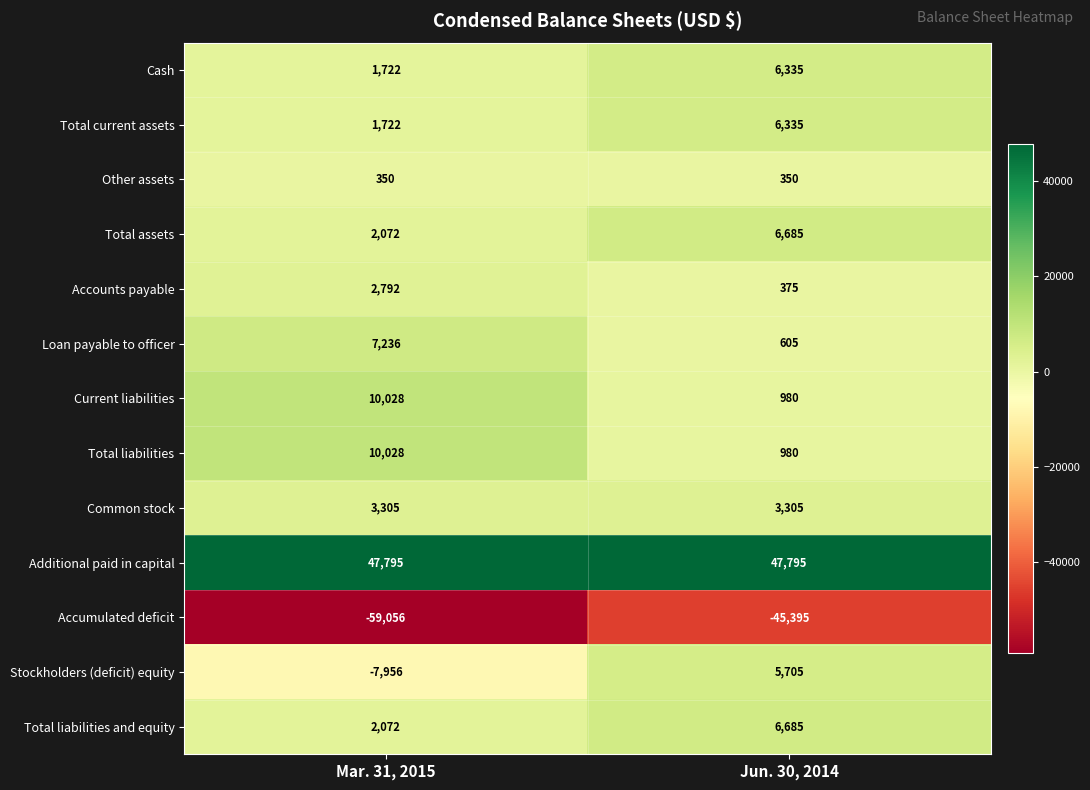

Is it true that Total liabilities and equity equals 1387 at Mar. 31, 2015?

False